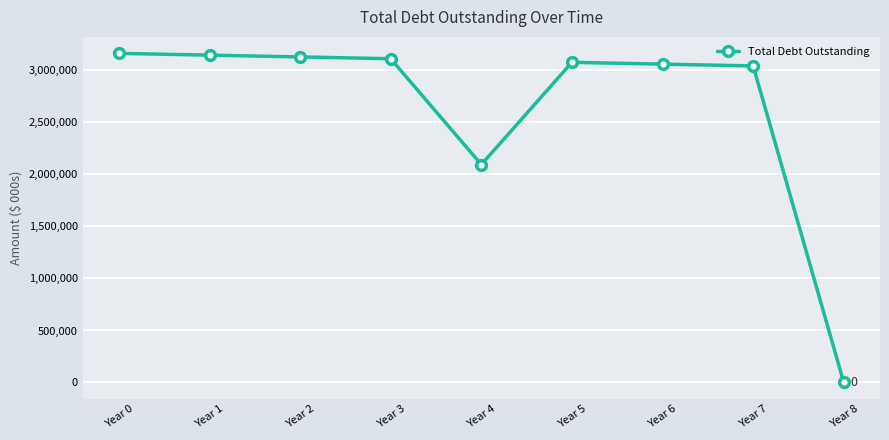

How many data points are less than 3077221?

4